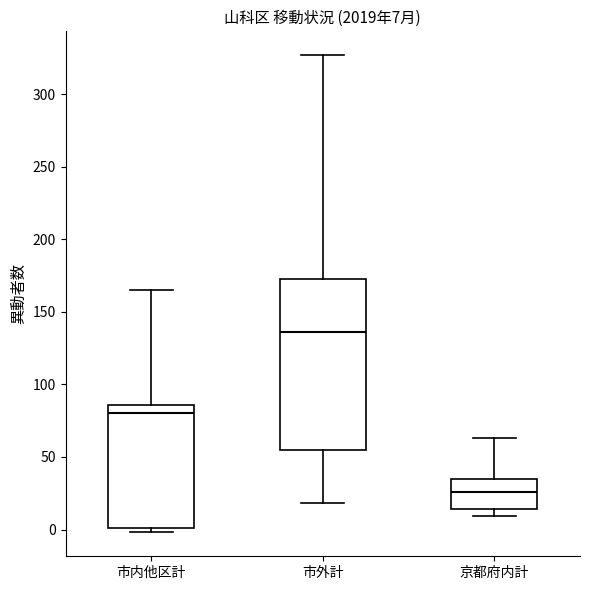

Comparing the boxes themselves (not the whiskers), which one is the tallest?

市外計